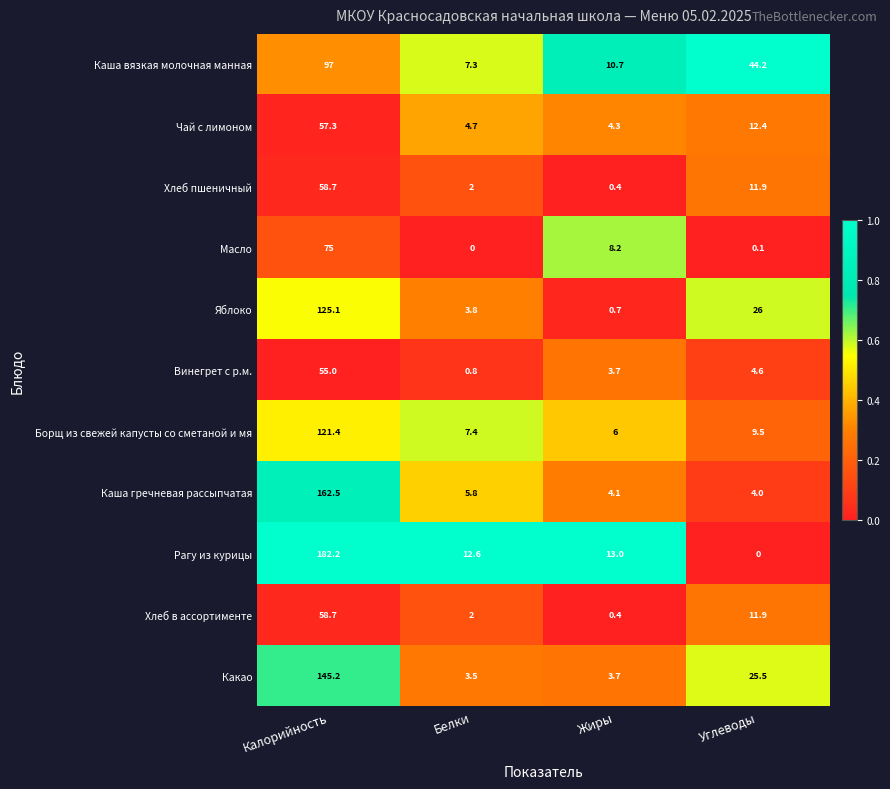

What is the average value of the Яблоко series?

38.9